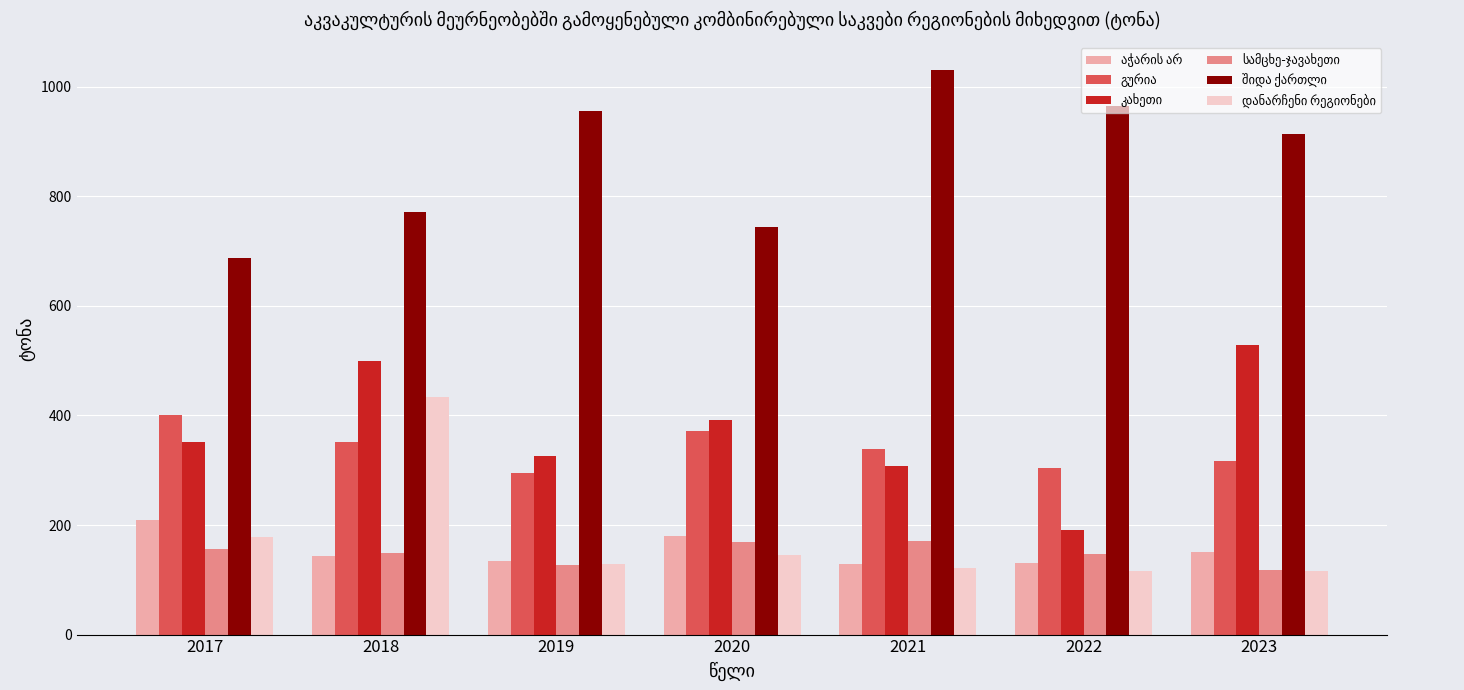

What is the maximum value shown in the chart?

1029.9